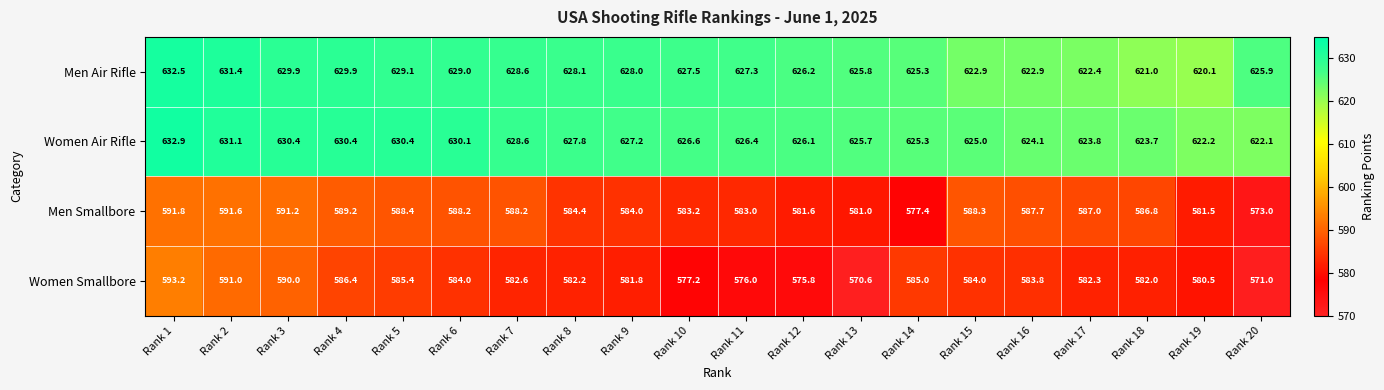

Which series has the largest total across all categories?

Women Air Rifle